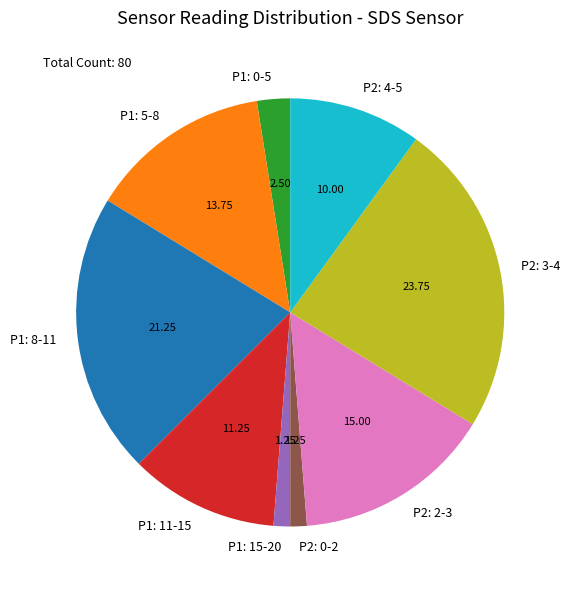

How many slices are in this pie chart?

9